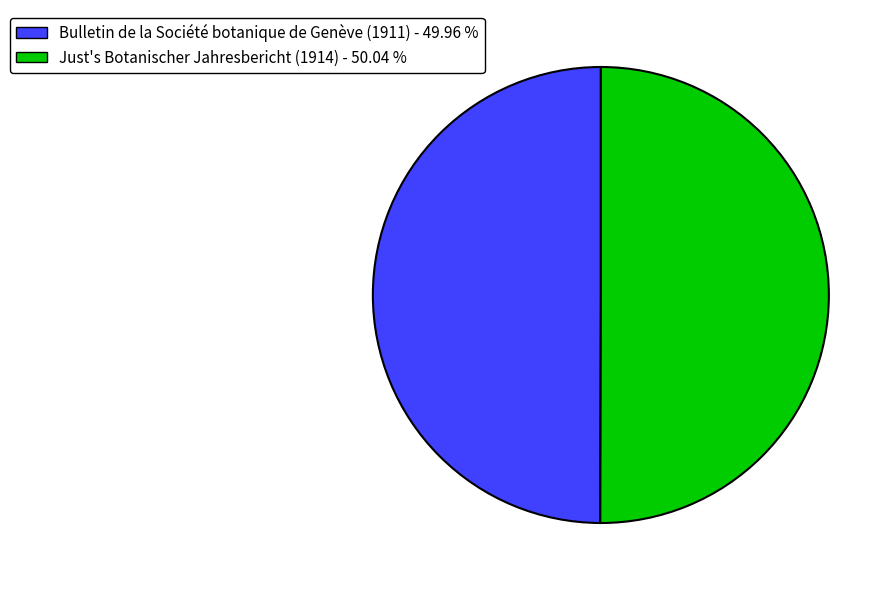

Approximately how many times larger is the value at Bulletin de la Société botanique de Genève (1911) compared to Just's Botanischer Jahresbericht (1914)?

1.0